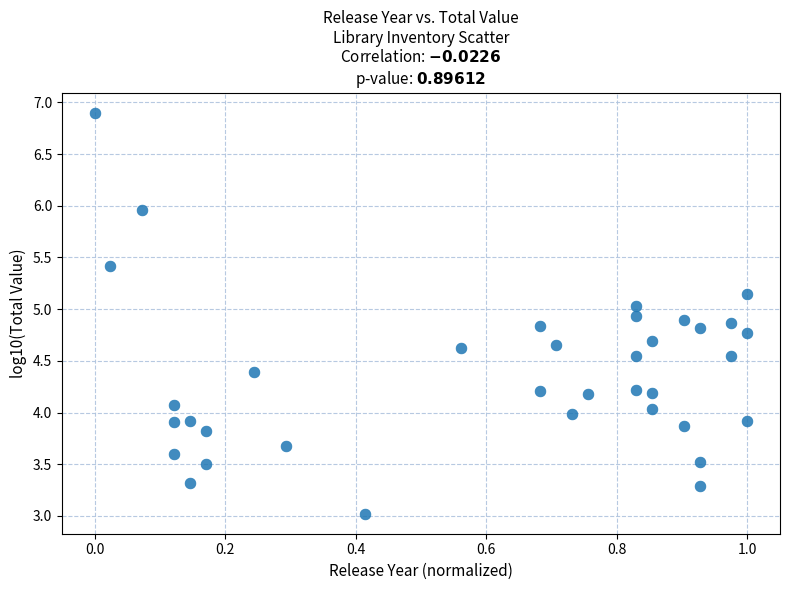

What is the range of X values (max minus min)?

1.0